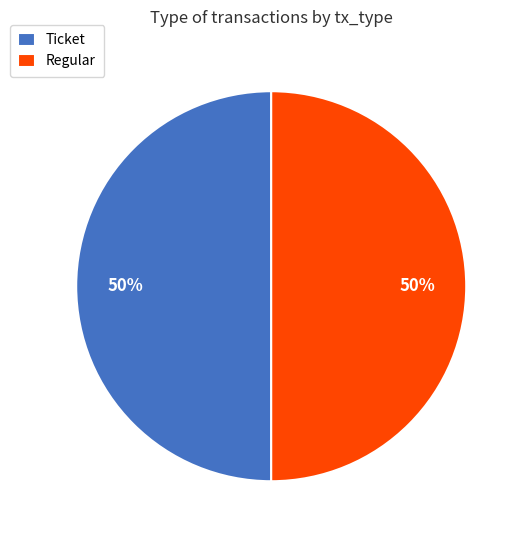

What is the ratio of the value at Ticket to the value at Regular?

1.0